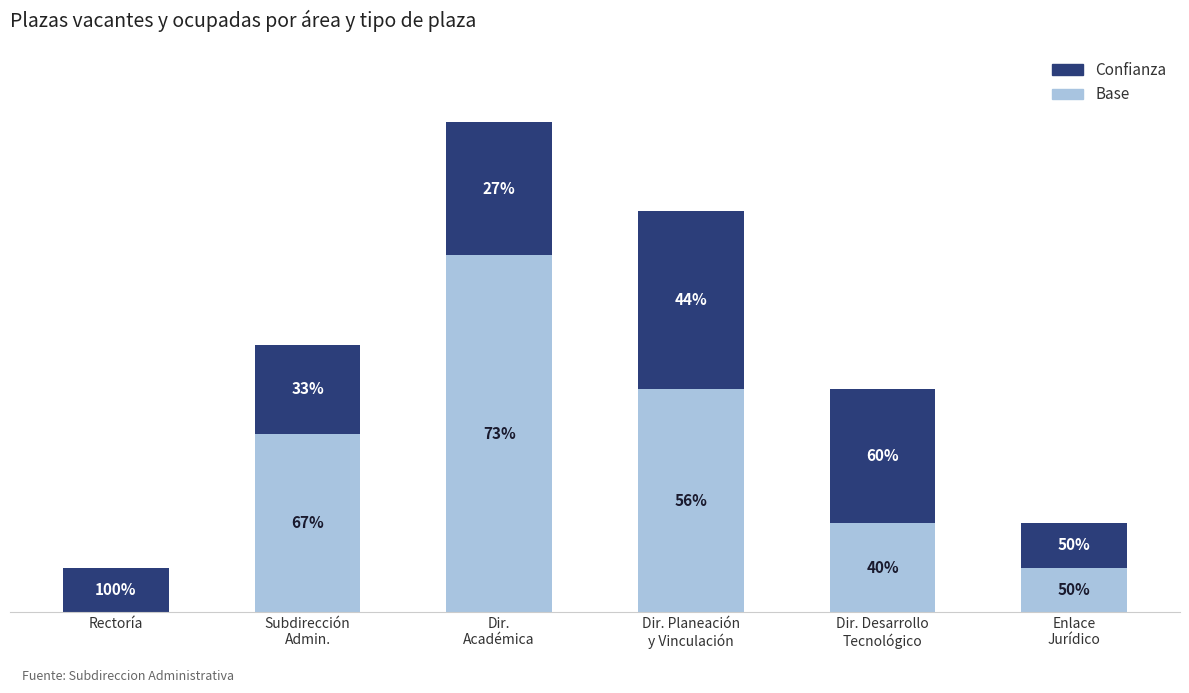

At which label does Confianza reach its peak?

Dir. Planeación
y Vinculación